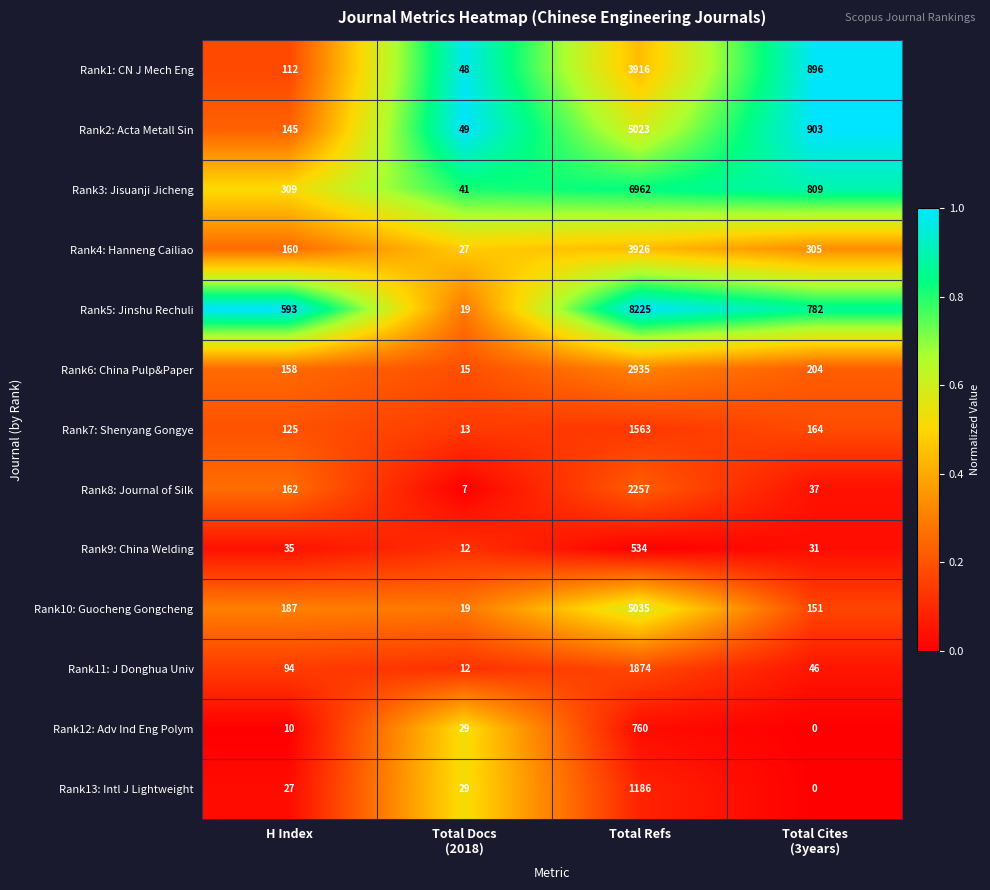

What is the sum of all Rank6: China Pulp&Paper values?

3312